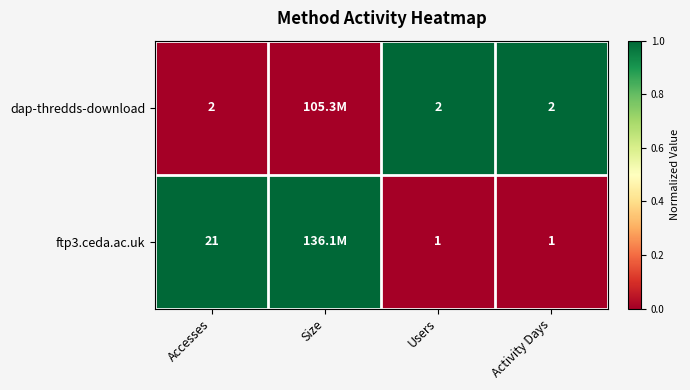

What is the sum of the dap-thredds-download values at Users and Accesses?

4